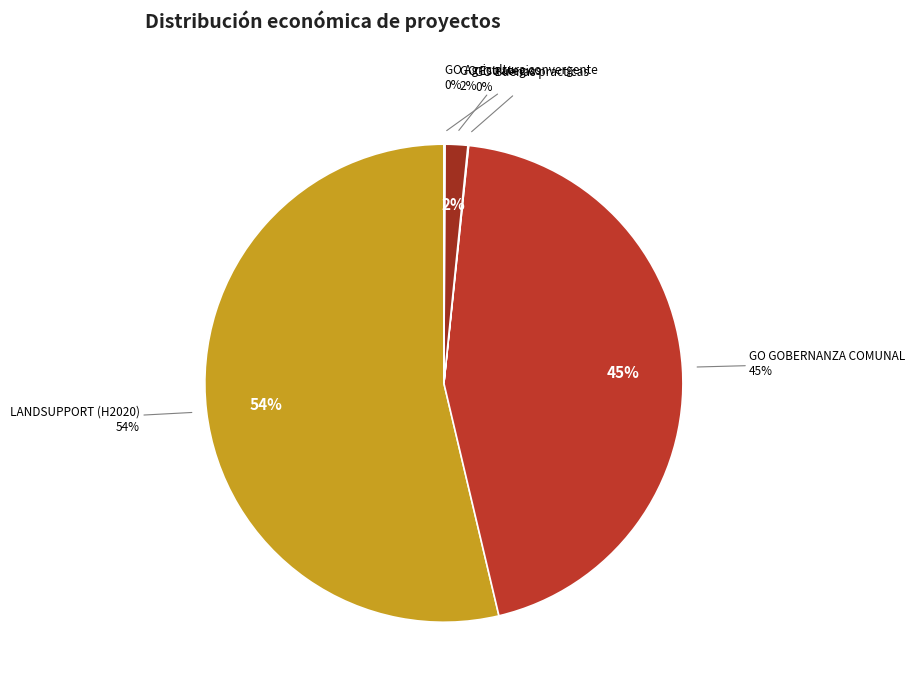

To the nearest percent, what portion does GO GOBERNANZA COMUNAL represent?

45%